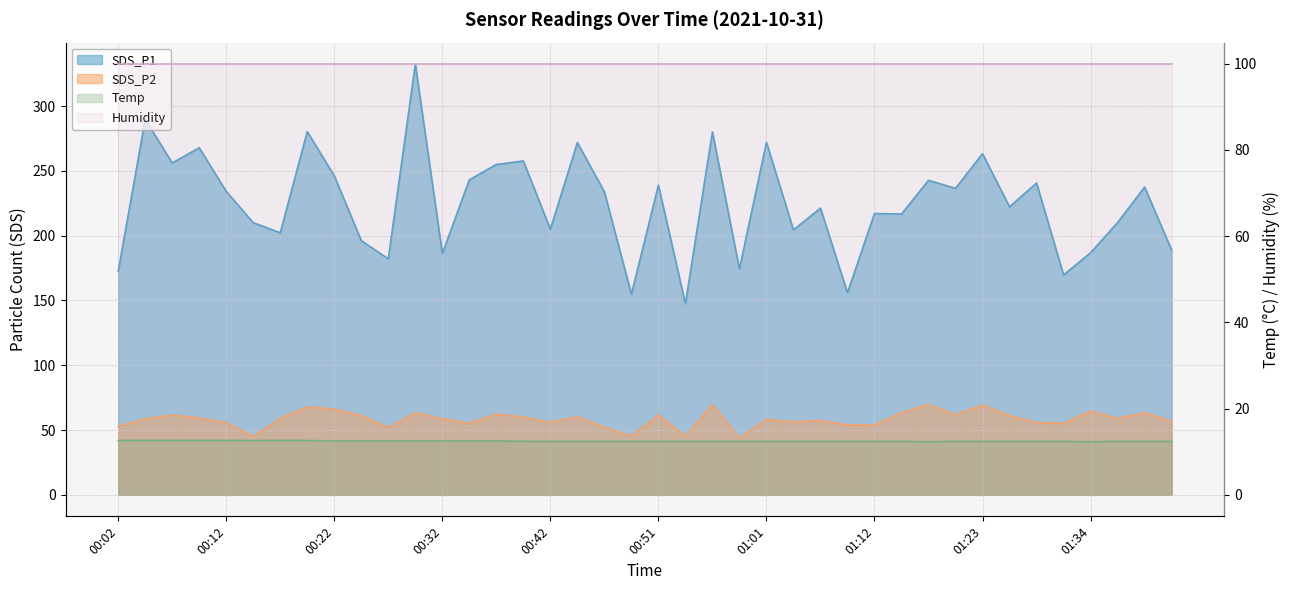

At which category is the sum across all series the highest?

00:29